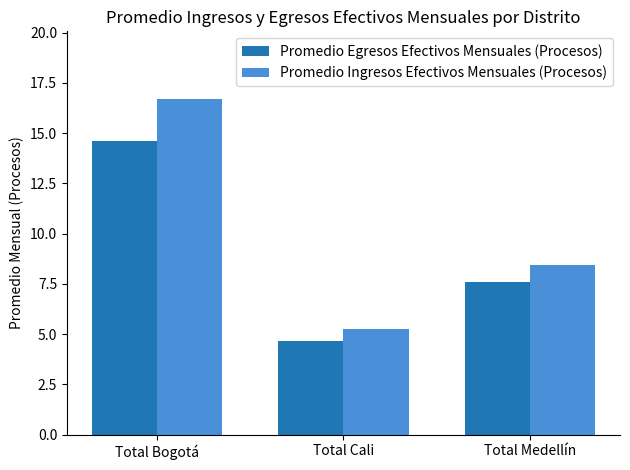

List the labels in order of Promedio Egresos Efectivos Mensuales (Procesos) value, smallest first.

Total Cali, Total Medellín, Total Bogotá